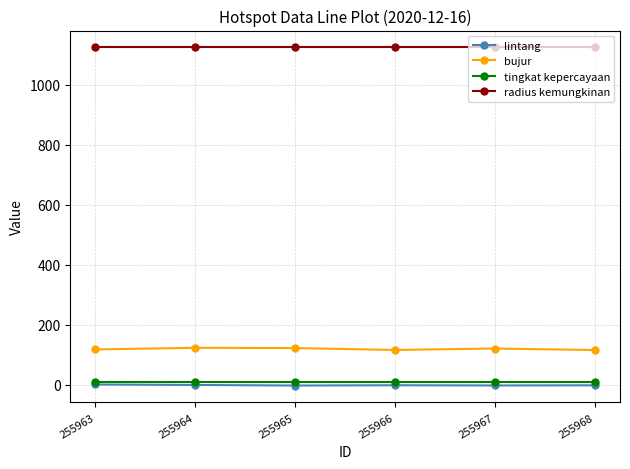

Is it true that radius kemungkinan equals 1125.0 at 255965?

True